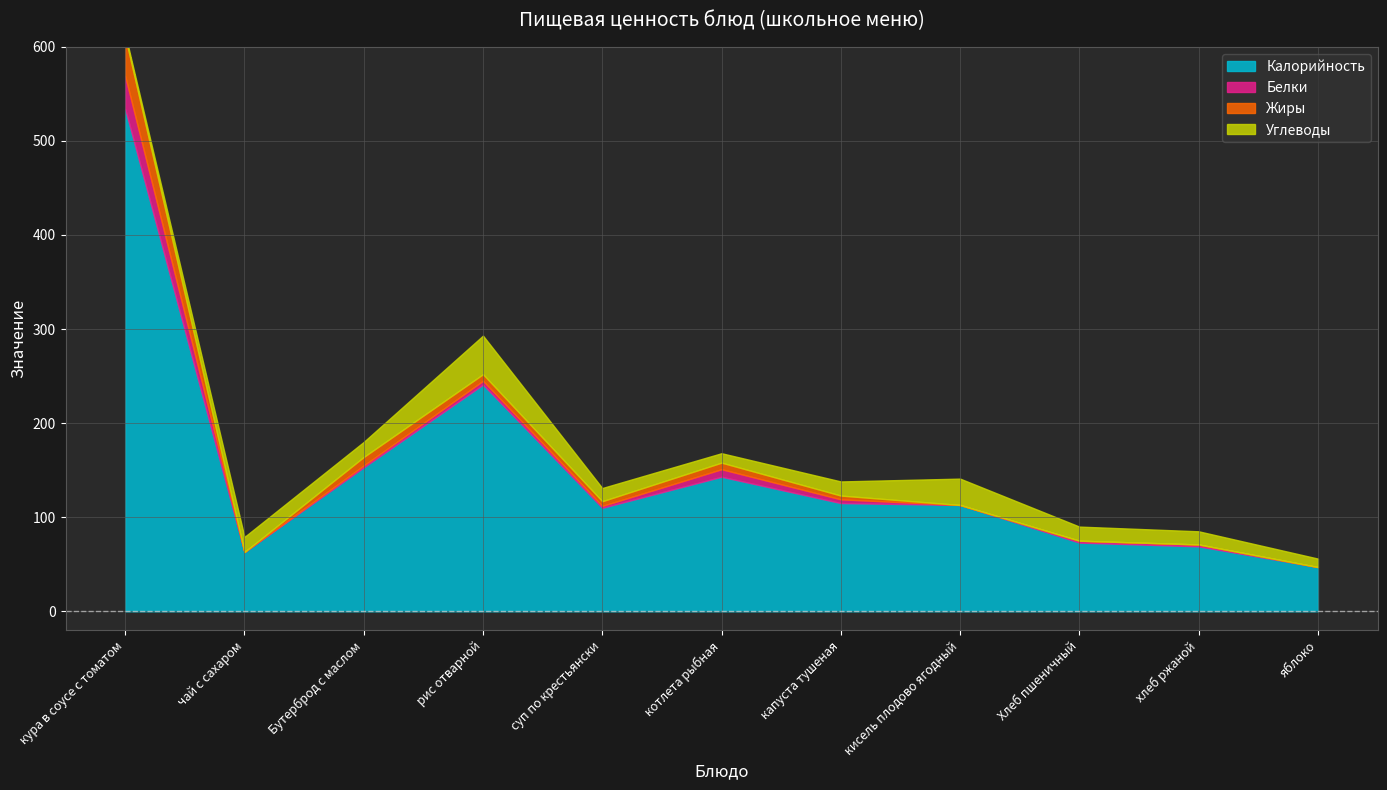

Reading right to left, extract all data points from this chart.

Калорийность: 47	69	73	113	115	143	110	241	153	63	534
Белки: 0	2	2	0	4	8	2	4	2	0	35
Жиры: 0	0	0	0	4	7	5	7	9	0	42
Углеводы: 9	14	15	28	15	10	14	41	16	16	3